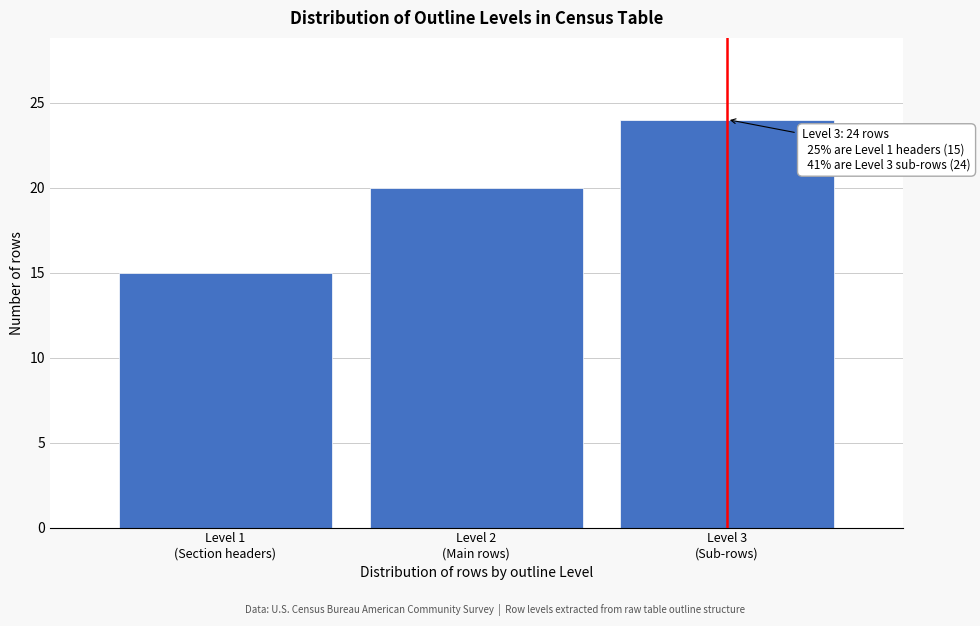

Reading left to right, extract all data points from this chart.

15	20	24